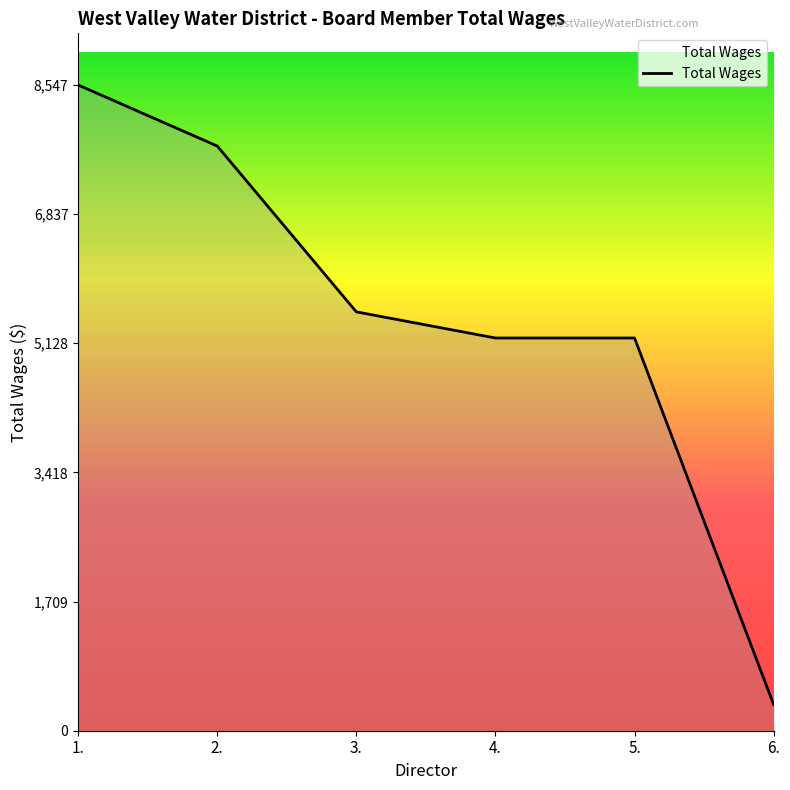

True or false: the data has more than 1 interior local peaks.

False